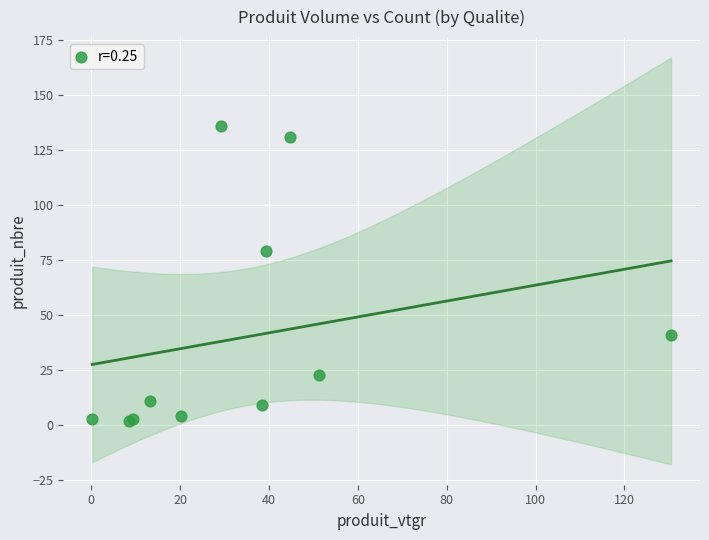

What Y value in the scatter plot is closest to 69?

79